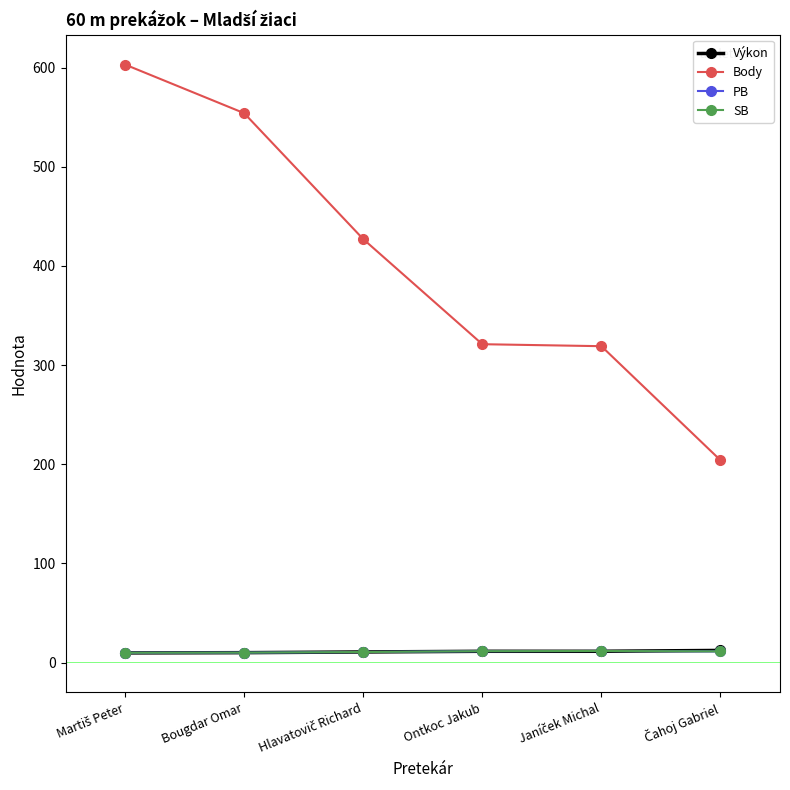

What are all the series names shown in the legend?

Výkon, Body, PB, SB